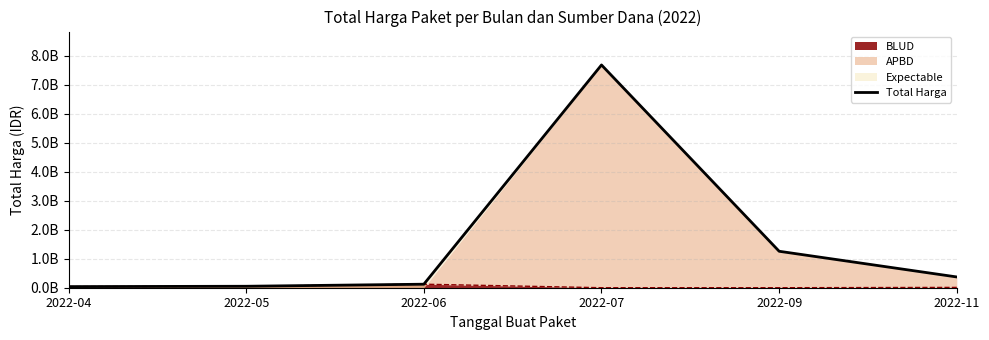

Reading left to right, transcribe all the data shown in this chart.

38544000	50375000	121486000	7689762718	1258270500	371300000